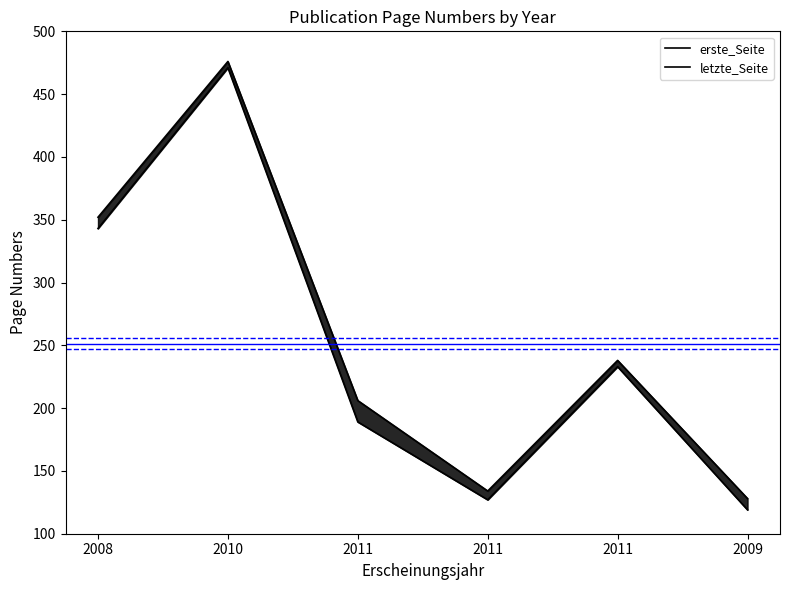

What are all the series names shown in the legend?

erste_Seite, letzte_Seite